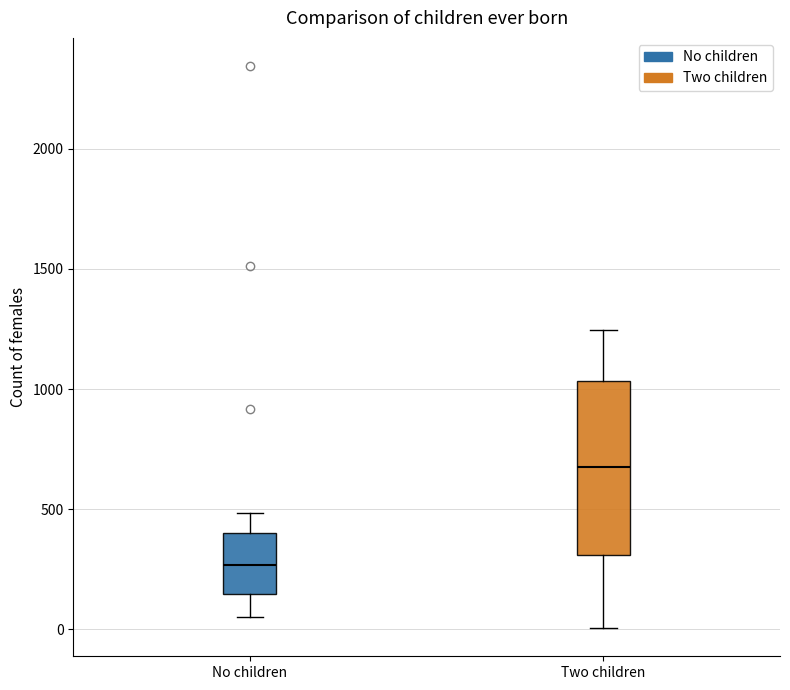

Reading left to right, transcribe this box plot: for each box, give where its median line is, the range the box spans, and where its two whiskers end, as read against the y-axis. The values are not printed on the chart, so give them approximately, as read against the axis.

No children: median 250, box 150 to 400, whiskers 50 to 500
Two children: median 700, box 300 to 1050, whiskers 0 to 1250